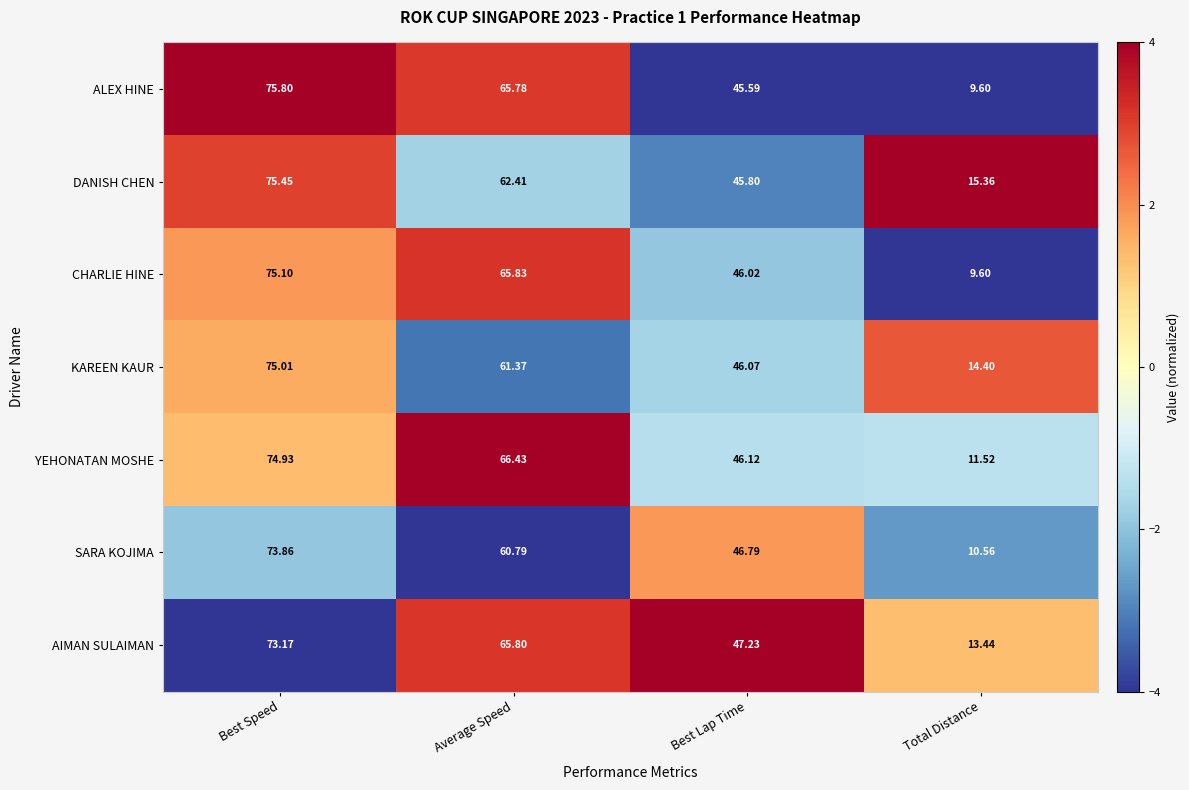

At which category is the sum across all series the highest?

Best Speed